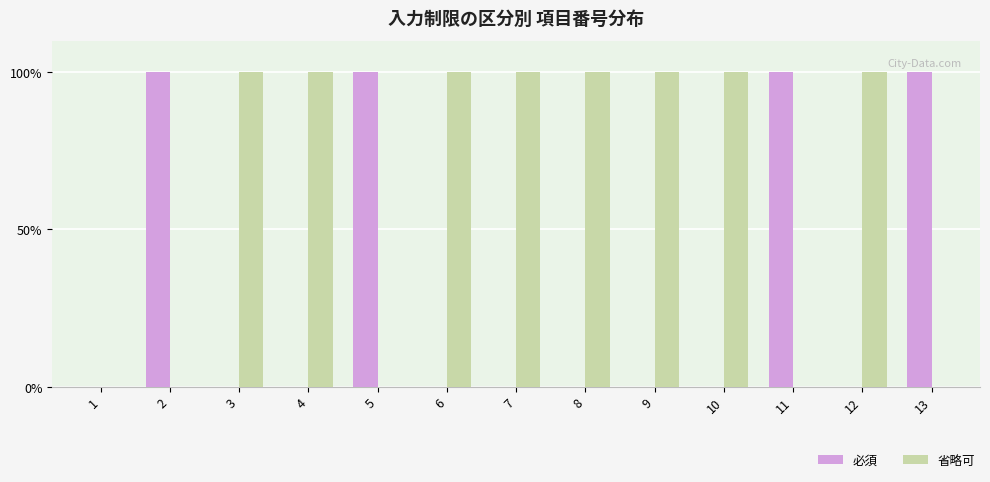

Which category has the highest value across all series?

2